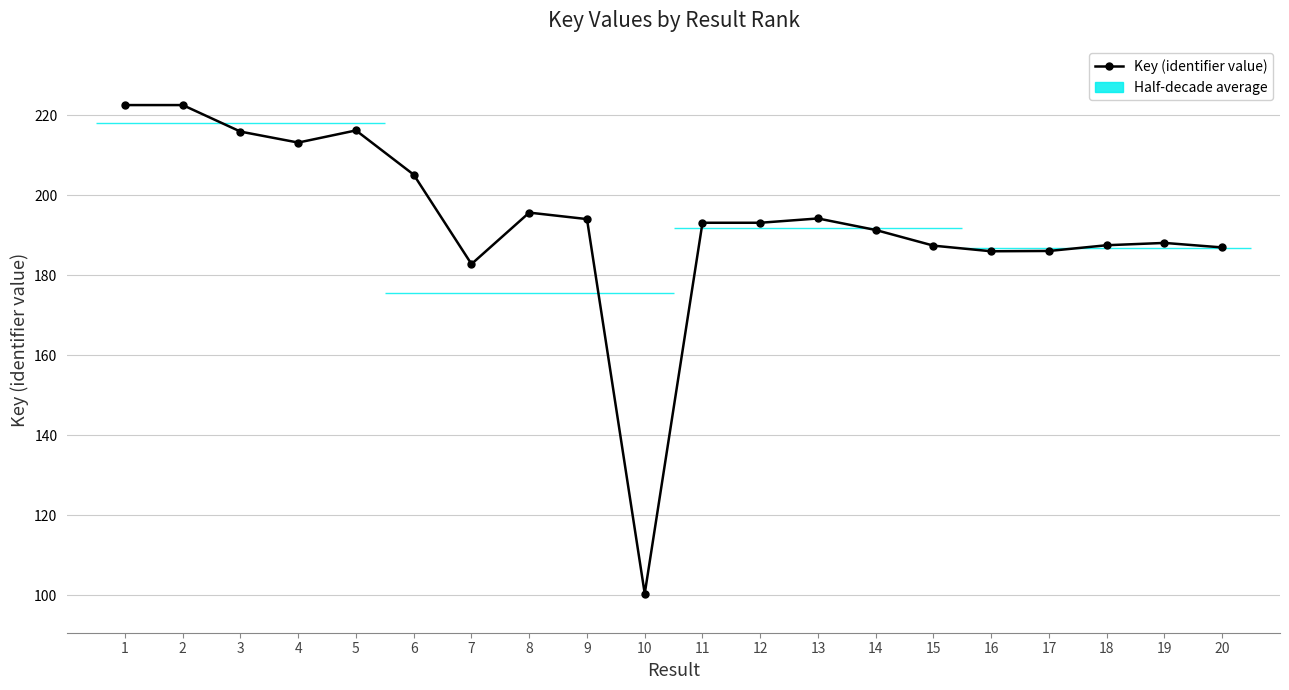

True or false: the data shows 195.6 at 8.

True